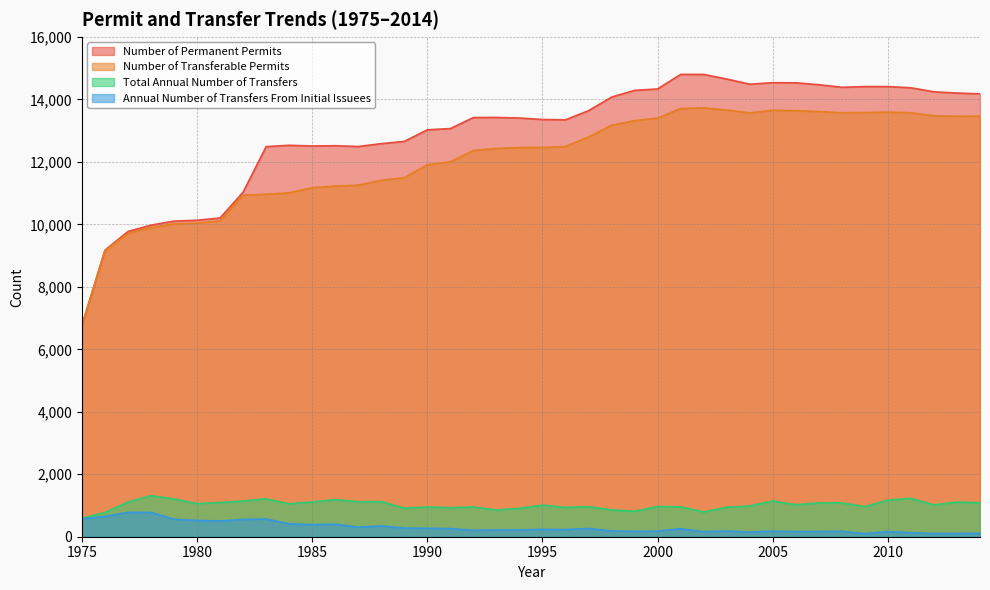

True or false: Number of Permanent Permits and Annual Number of Transfers From Initial Issuees intersect in this chart.

False